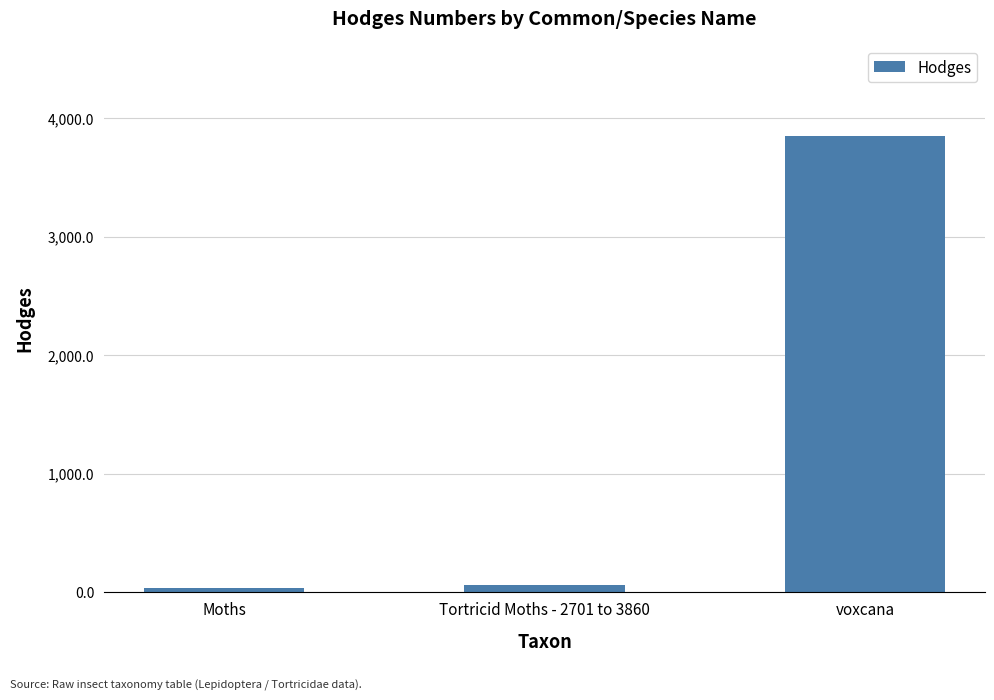

What is the label of the 1st bar from the left?

Moths